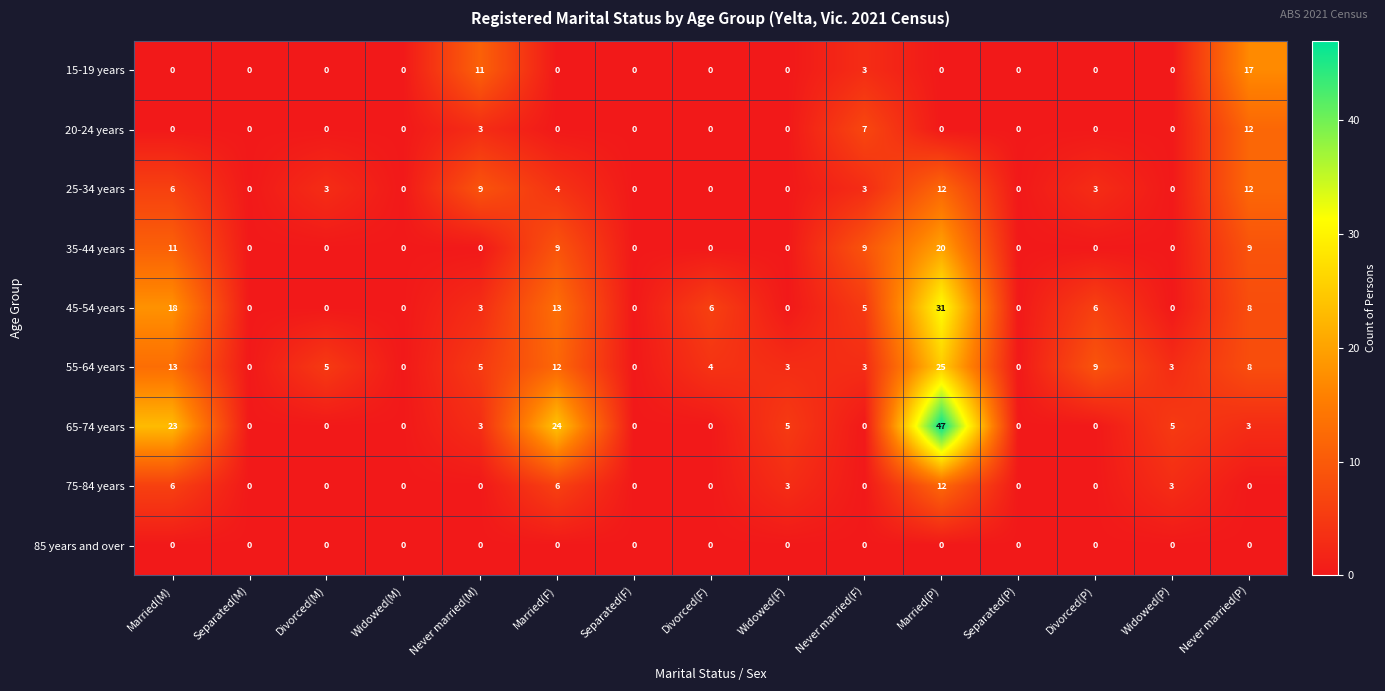

Is it true that 45-54 years equals 6 at Divorced(P)?

True